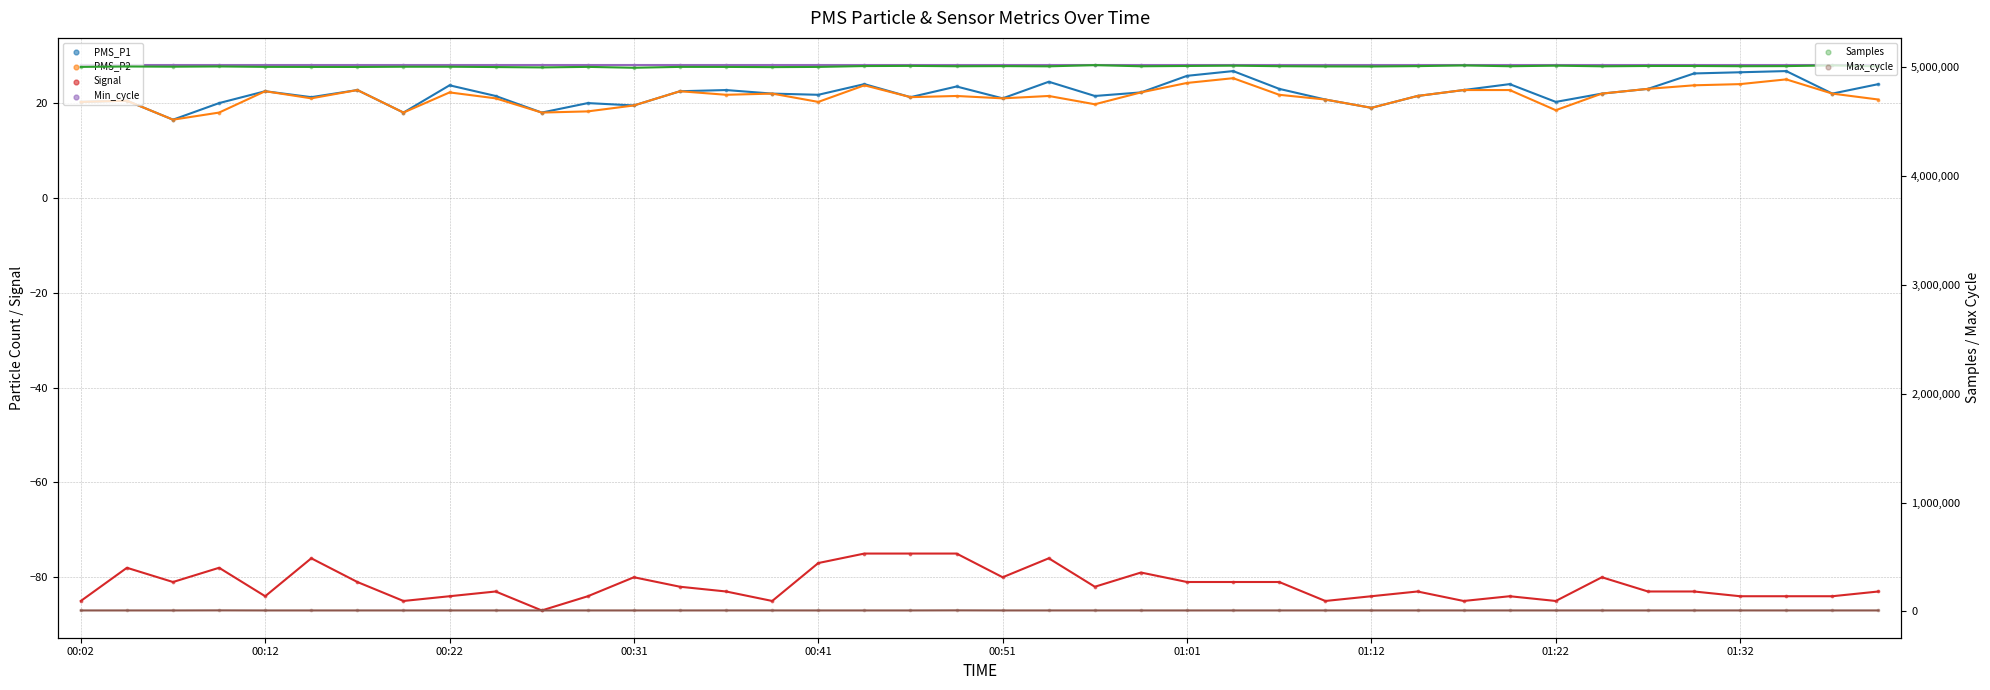

At how many categories does at least one series exceed 649255?

40